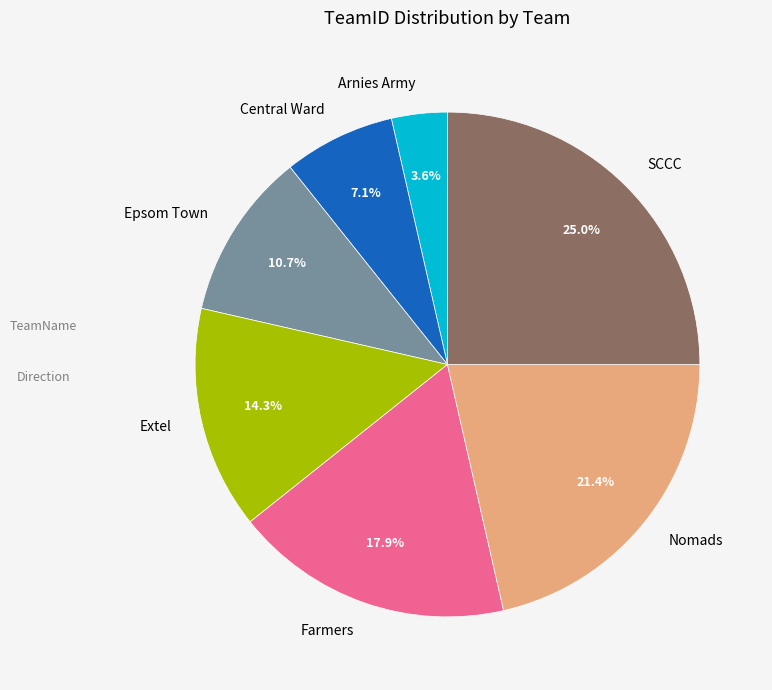

To the nearest percent, what is the difference between the Epsom Town and SCCC slice percentages?

14%